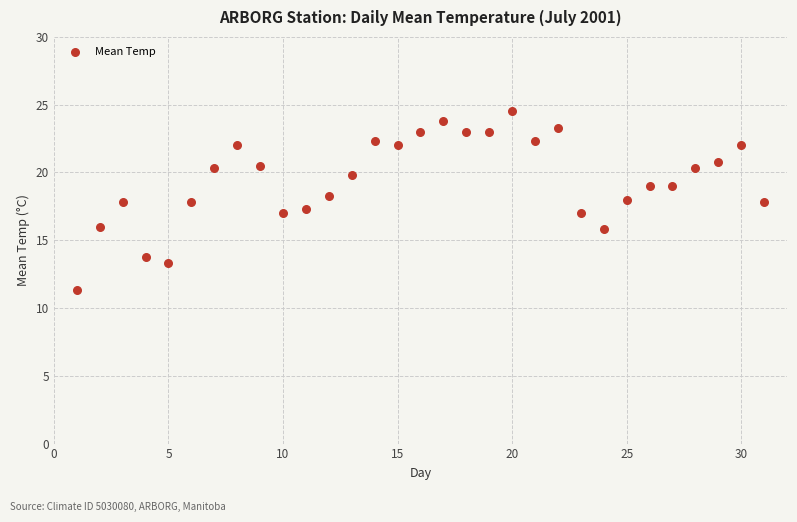

What is the range of X values (max minus min)?

30.0